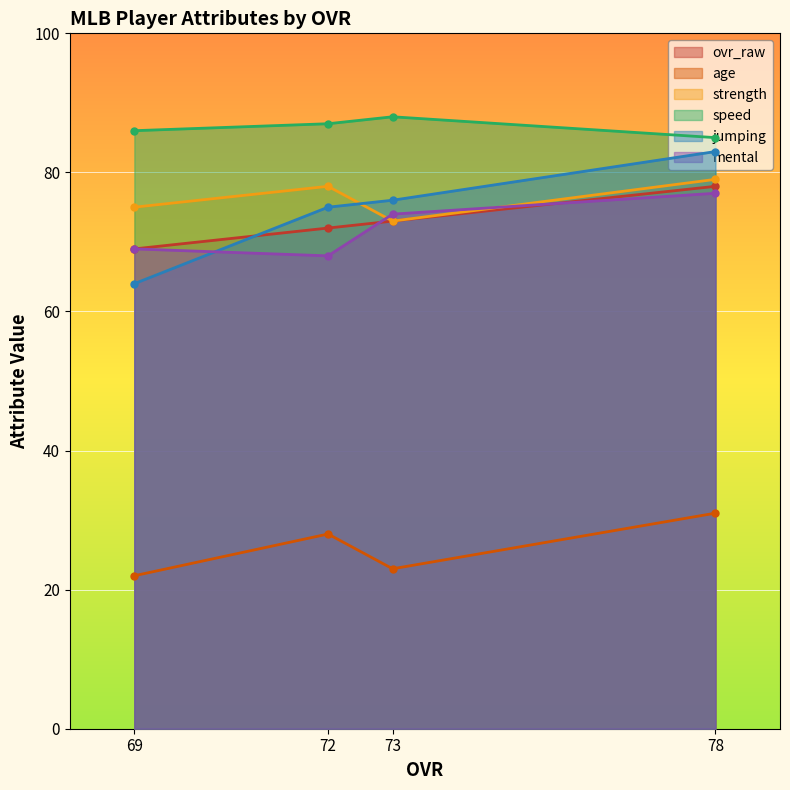

True or false: ovr_raw has more than 0 points higher than both neighbors.

False